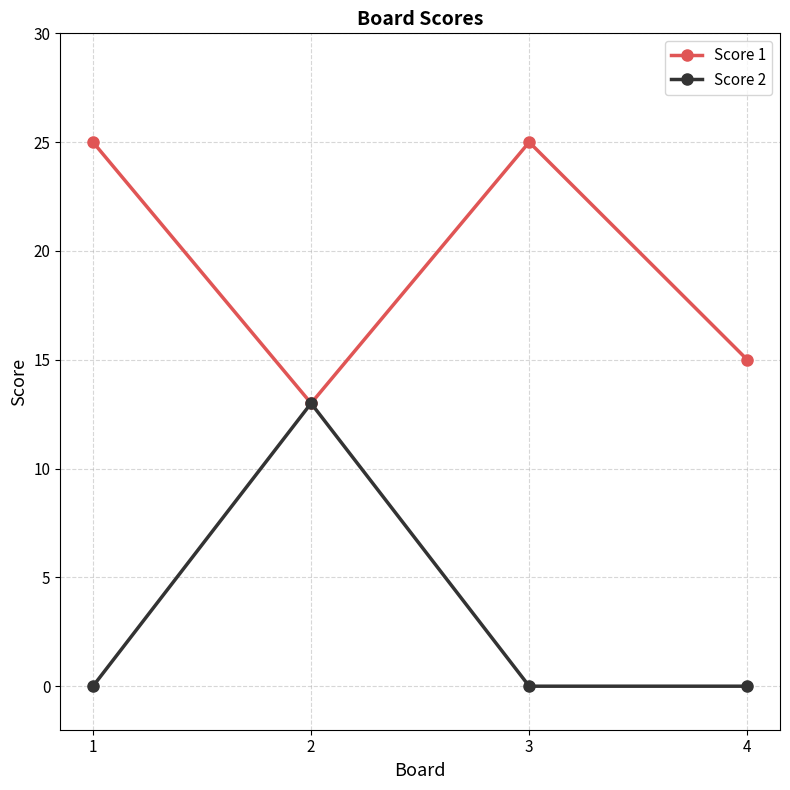

Is the value of Score 2 at 3 greater than the value of Score 1 at 2?

No